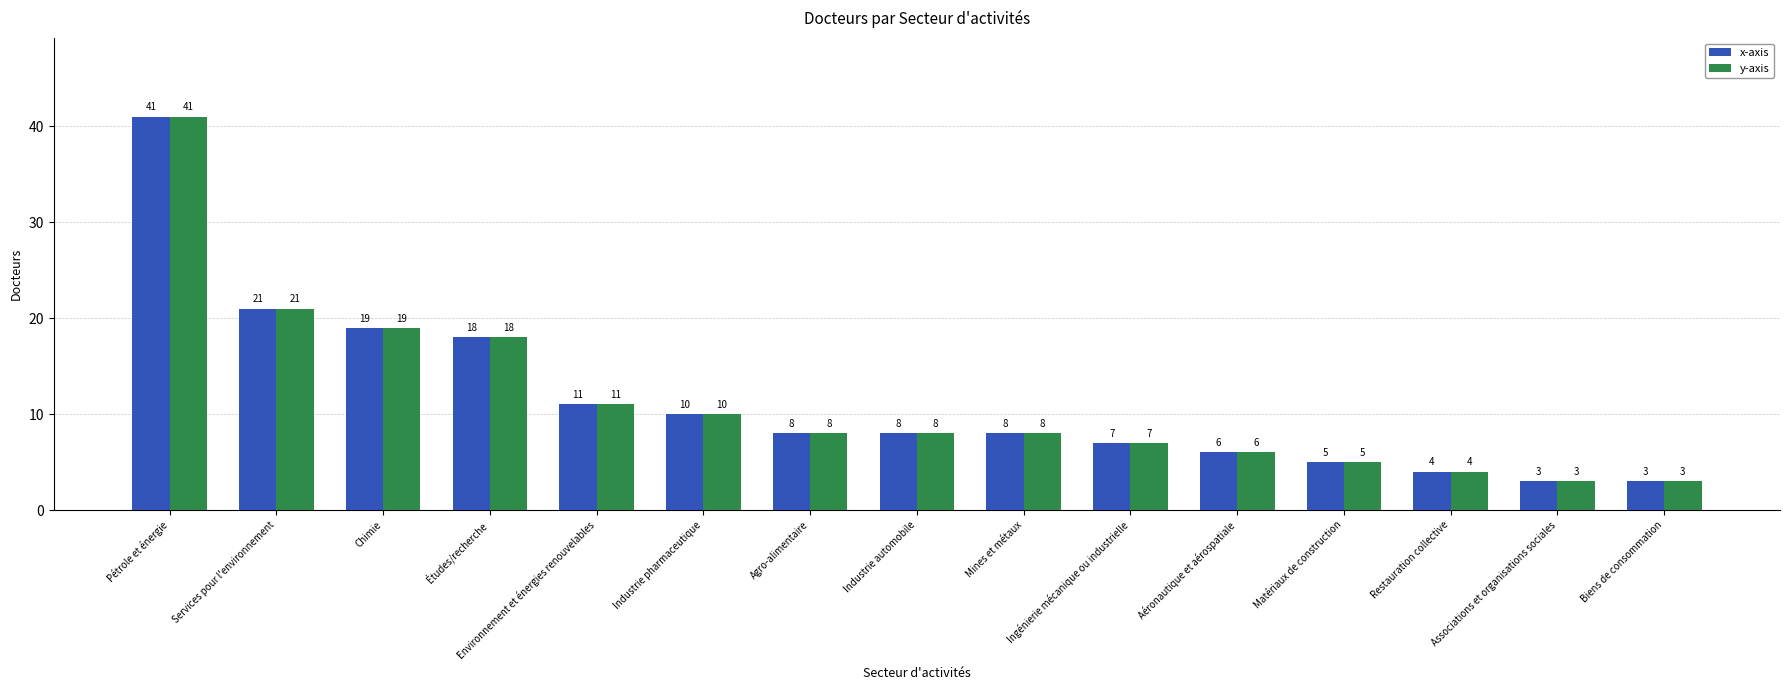

Is it true that y-axis equals 11 at Environnement et énergies renouvelables?

True